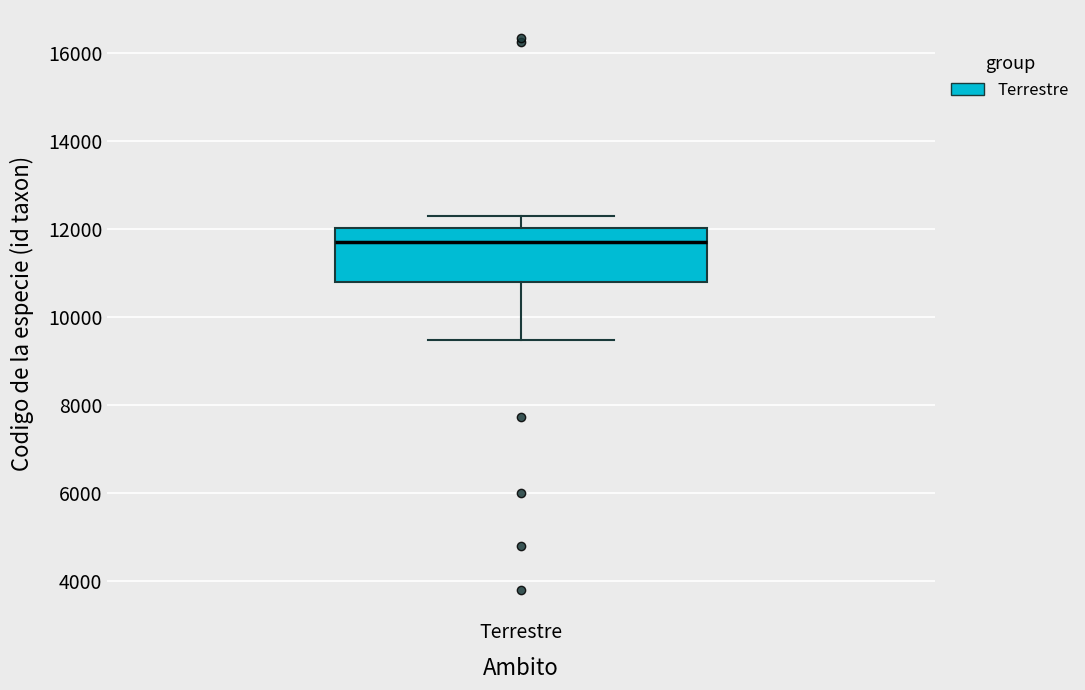

Transcribe this box plot: give where the median line is, the range the box spans, and where the two whiskers end, as read against the y-axis. The values are not printed on the chart, so give them approximately, as read against the axis.

median 11600, box 10800 to 12000, whiskers 9400 to 12200